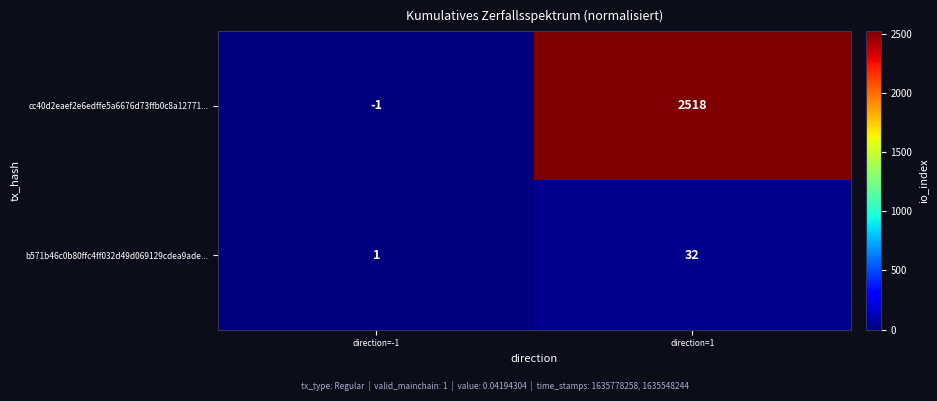

Reading left to right, what are all the values shown in this chart?

cc40d2eaef2e6edffe5a6676d73ffb0c8a12771...: direction=-1=-1	direction=1=2518
b571b46c0b80ffc4ff032d49d069129cdea9ade...: direction=-1=1	direction=1=32